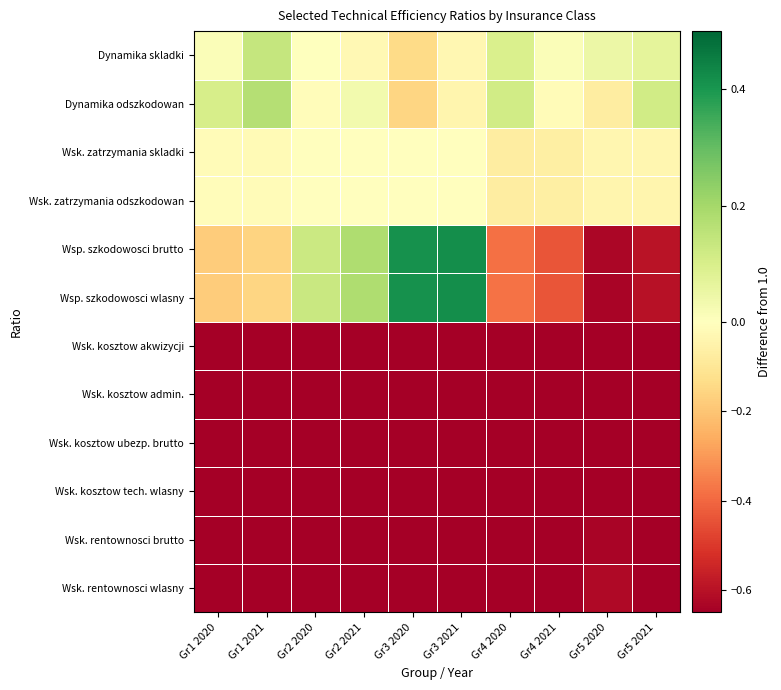

List the series in order of their peak value, highest first.

Wsp. szkodowosci wlasny, Wsp. szkodowosci brutto, Dynamika odszkodowan, Dynamika skladki, Wsk. zatrzymania odszkodowan, Wsk. zatrzymania skladki, Wsk. rentownosci wlasny, Wsk. rentownosci brutto, Wsk. kosztow tech. wlasny, Wsk. kosztow ubezp. brutto, Wsk. kosztow akwizycji, Wsk. kosztow admin.